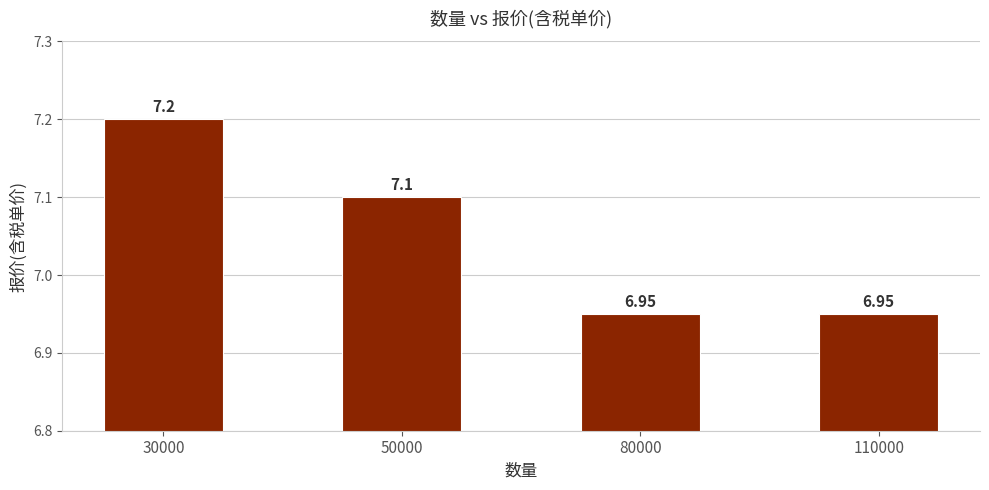

The value at 30000 is 11.0. True or false?

False